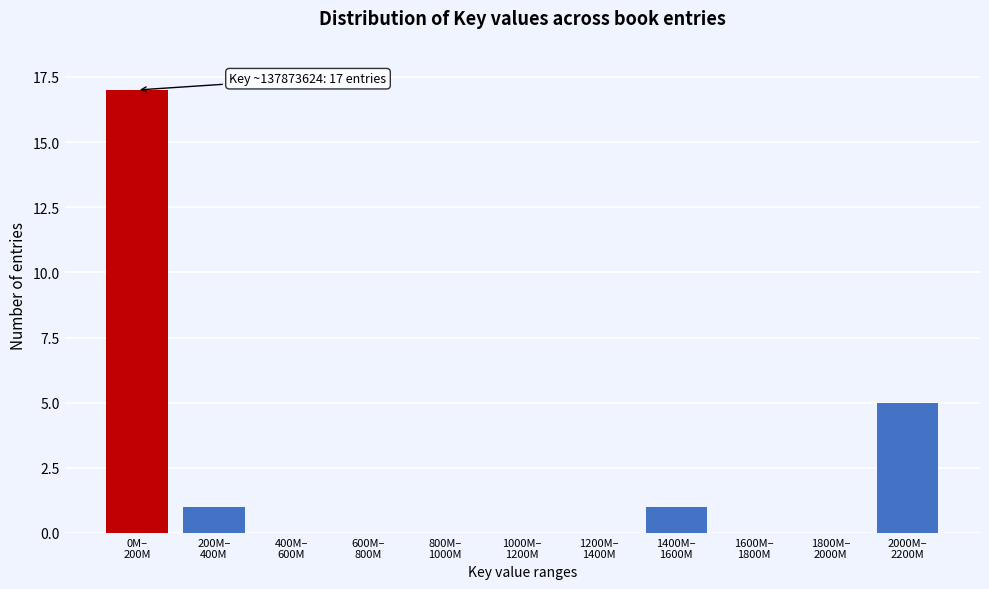

What is the sum of all values?

24